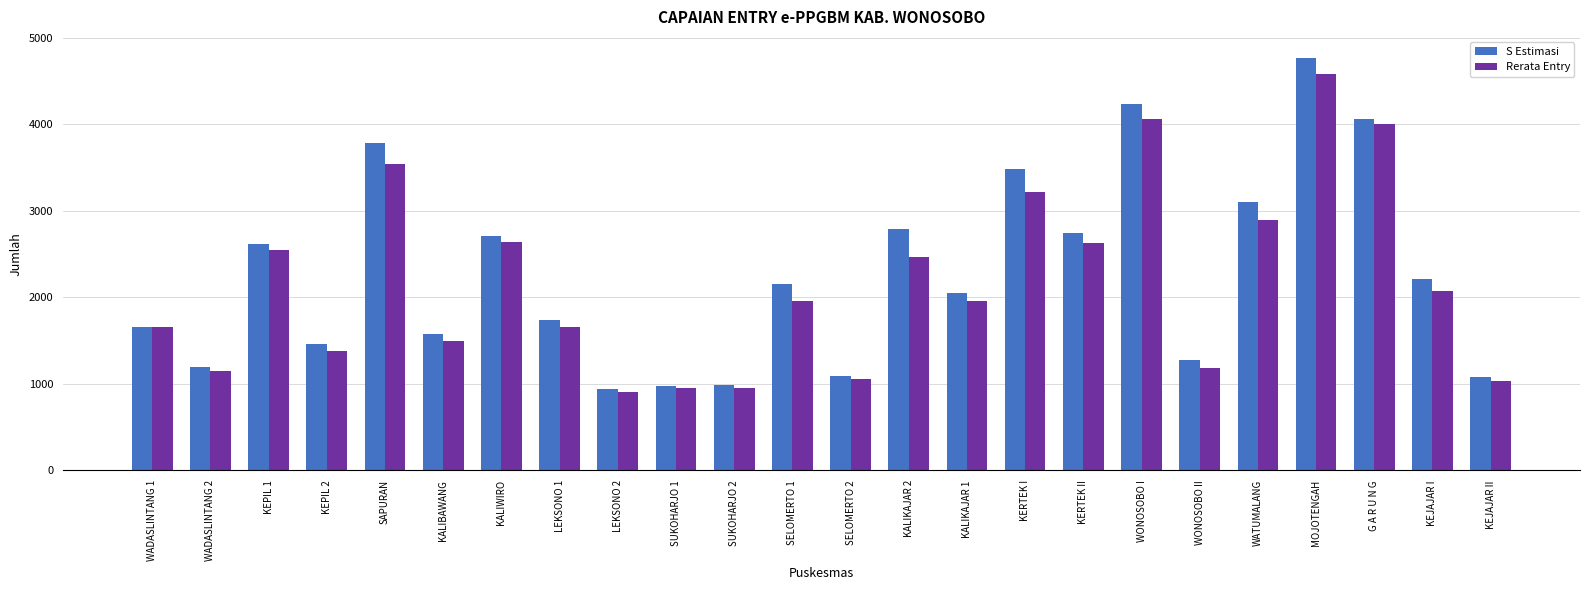

Read the S Estimasi value at KEJAJAR I, to the nearest 10.

2210